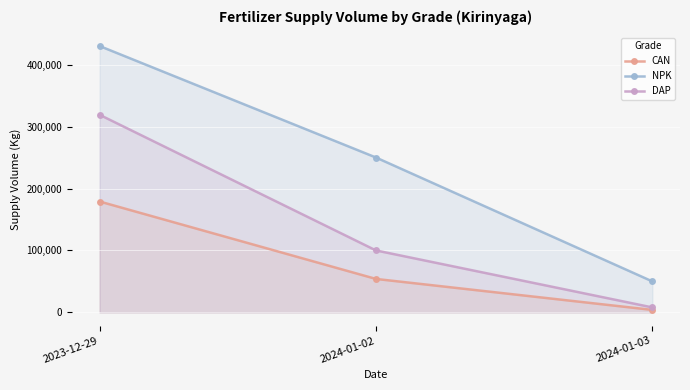

What is the label of the 2nd point from the right?

2024-01-02